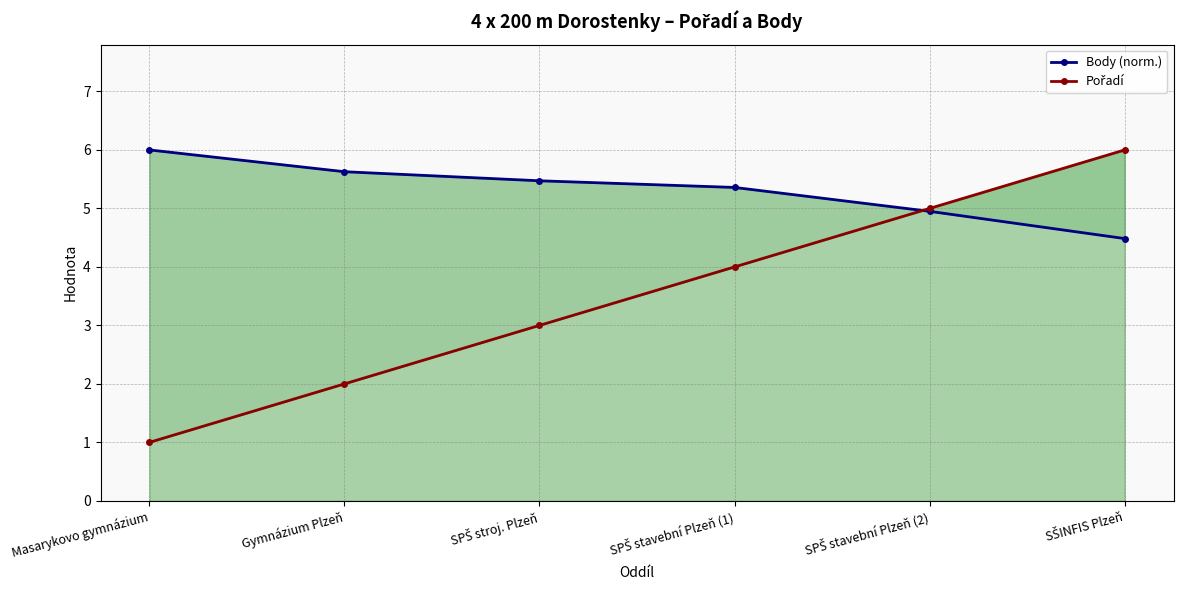

True or false: Body (norm.) has a value of 8.1 at Masarykovo gymnázium.

False